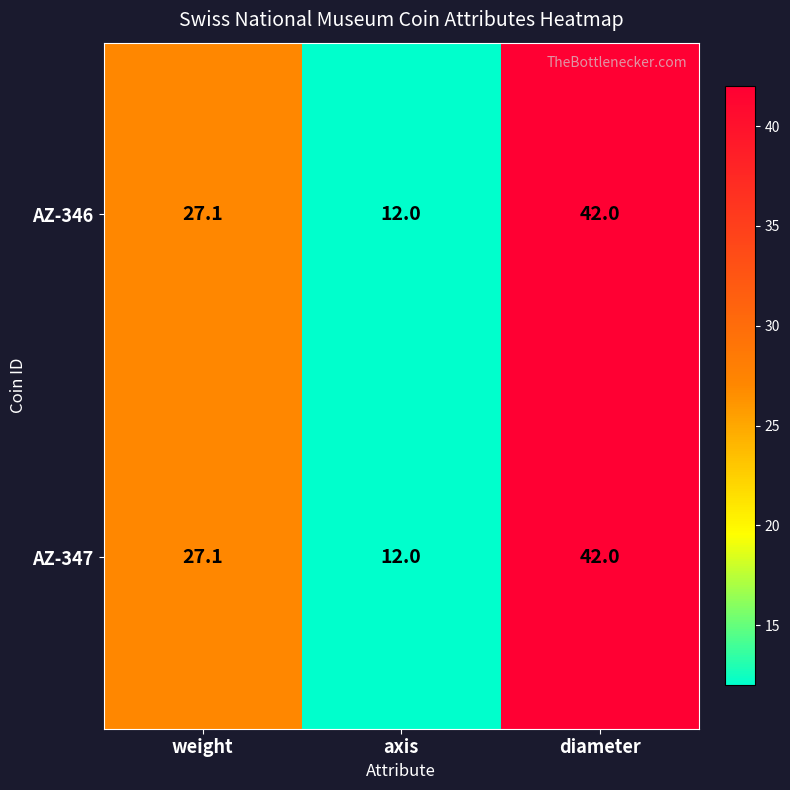

What is the total value across all series at weight?

54.2